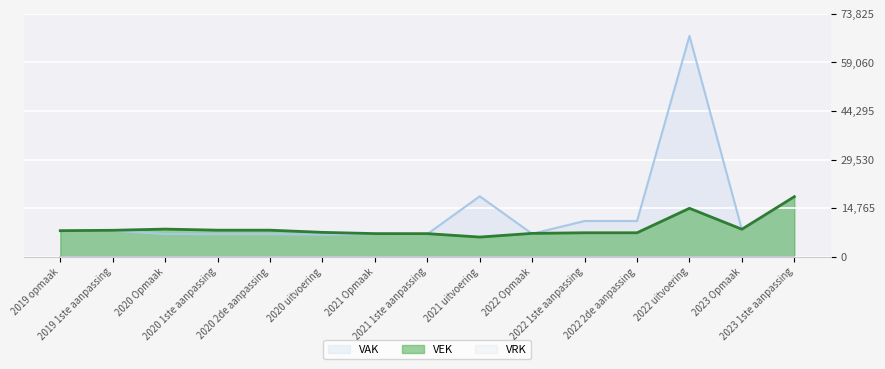

What is the label of the 11th point from the left?

2022 1ste aanpassing